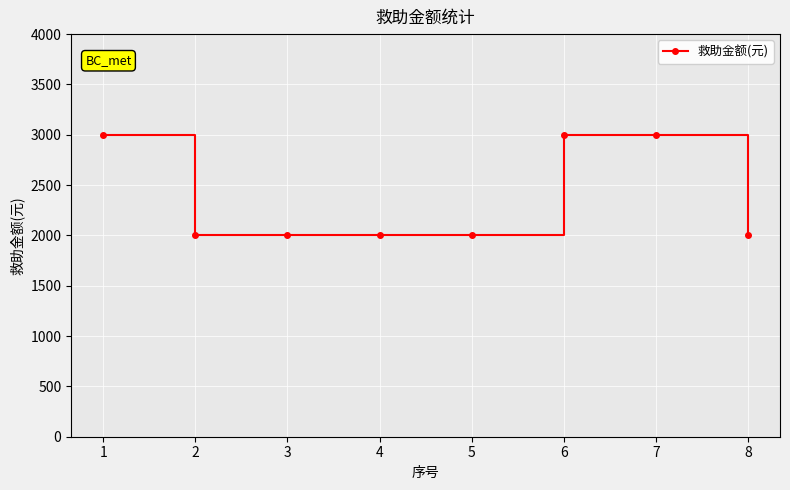

What is the sum of all values?

19000